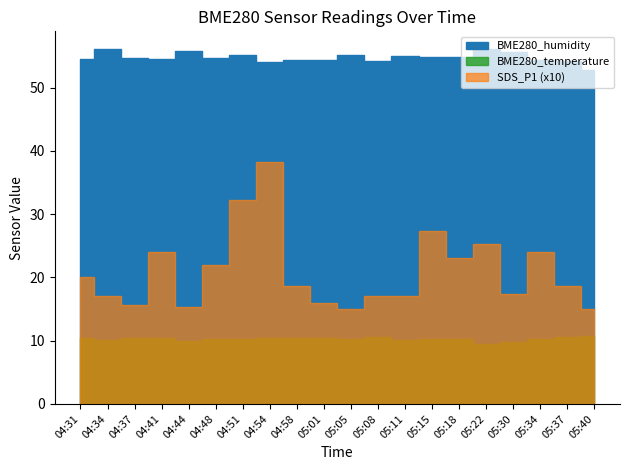

The BME280_humidity series shows 54.4 at 05:34. True or false?

True